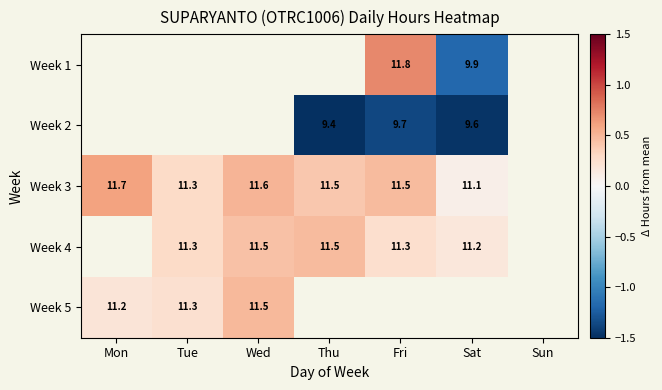

Is the value of Week 2 at Sat greater than the value of Week 3 at Thu?

No